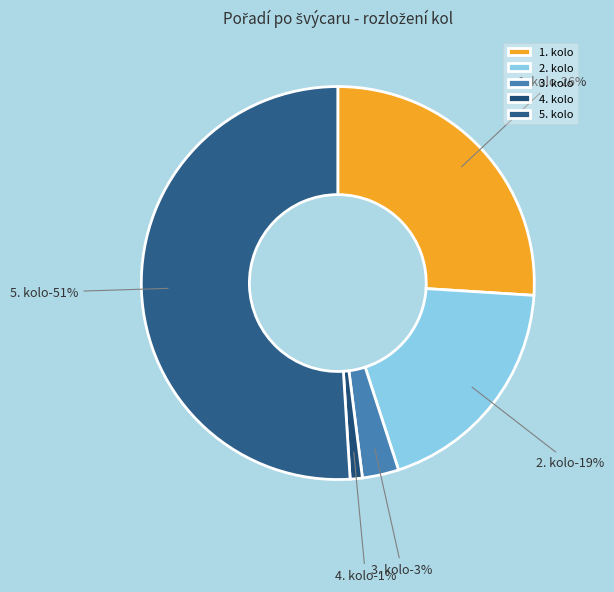

Which category has the biggest portion of the pie?

5. kolo